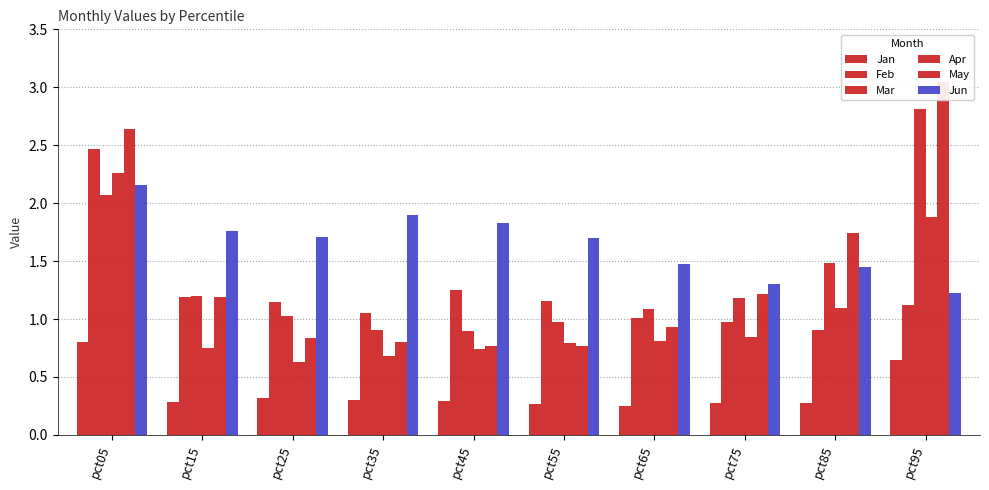

What is the sum of the Jan values at pct45 and pct65?

0.5